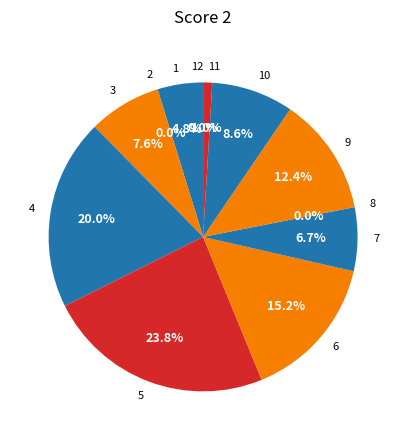

The 7 slice represents 15% of the pie. True or false?

False